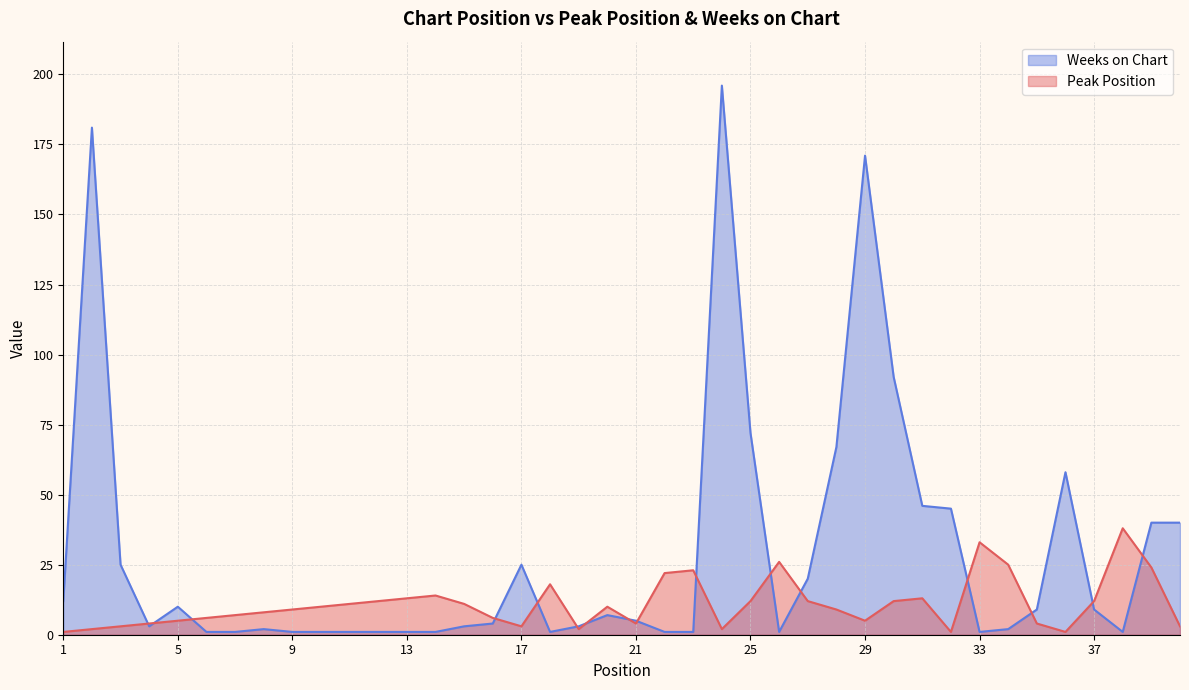

At how many categories does at least one series exceed 48?

7